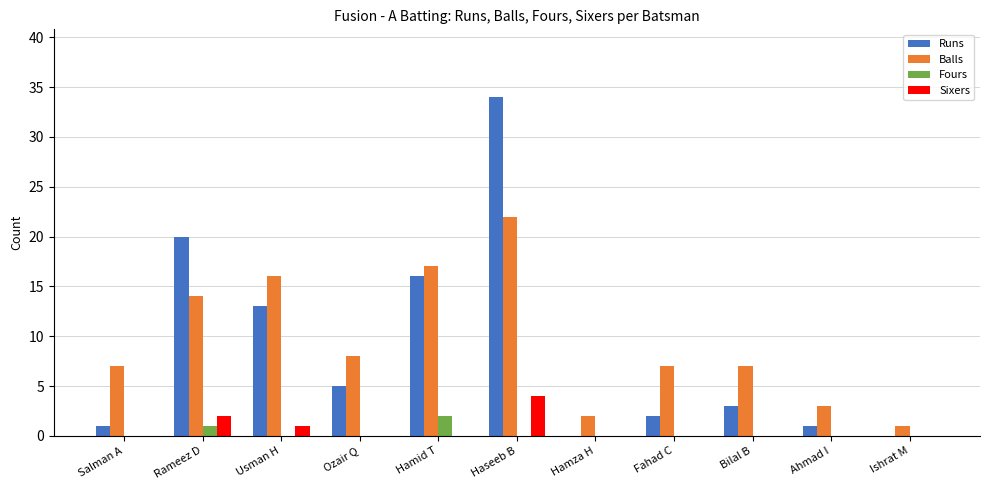

What is the spread (max minus min) of values at Rameez D?

19